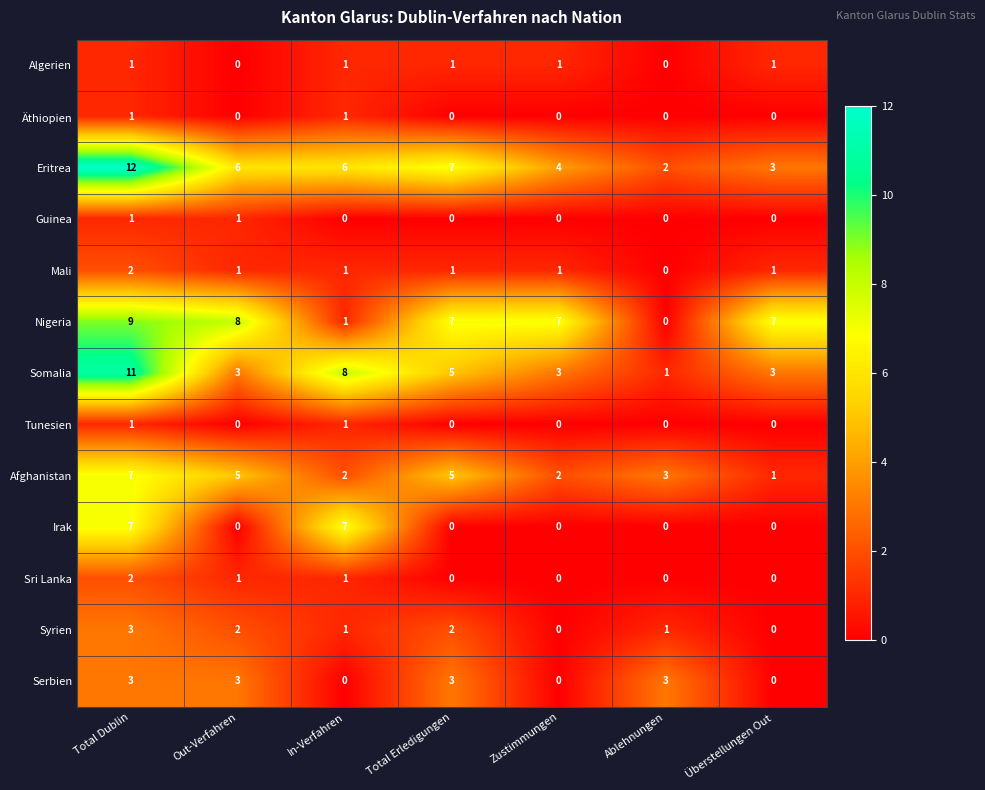

What is the highest value of the Nigeria series?

9